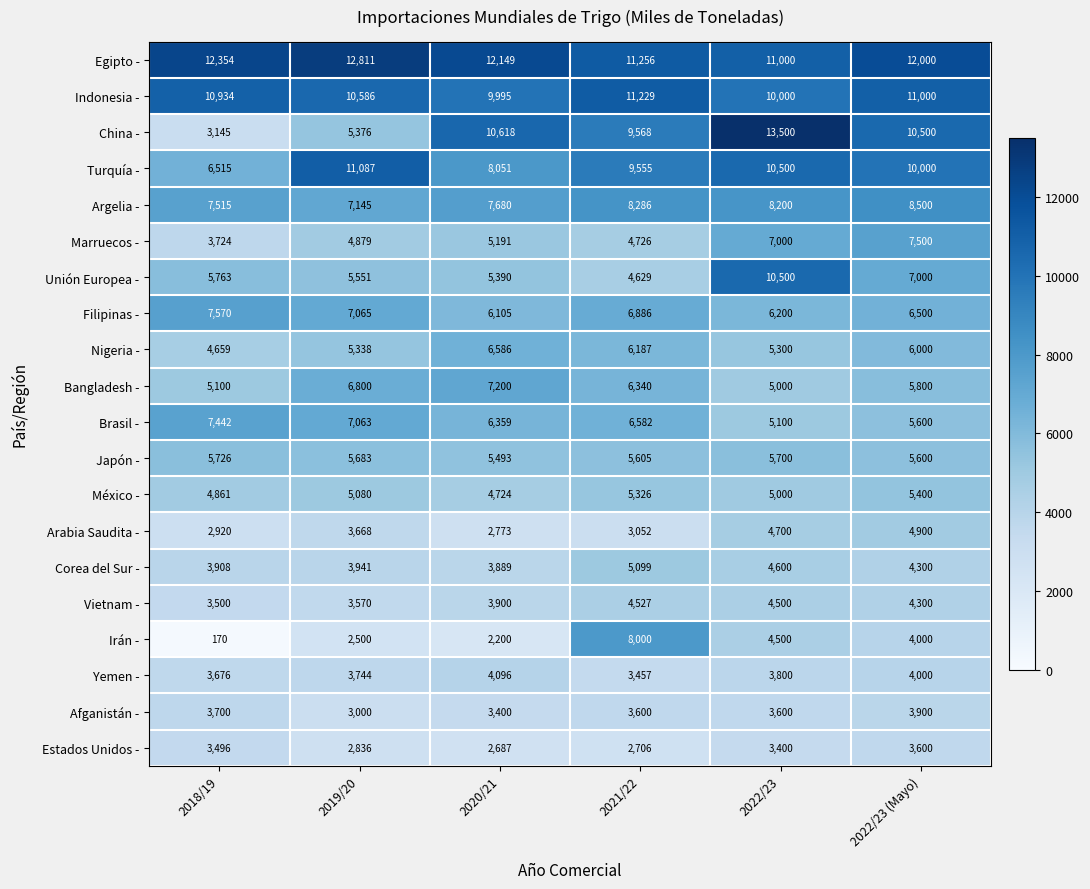

What is the total value across all series at 2019/20?

117723